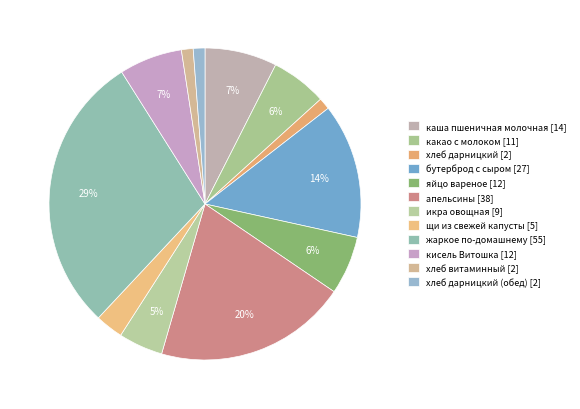

Is there any slice that represents more than half of the pie?

No